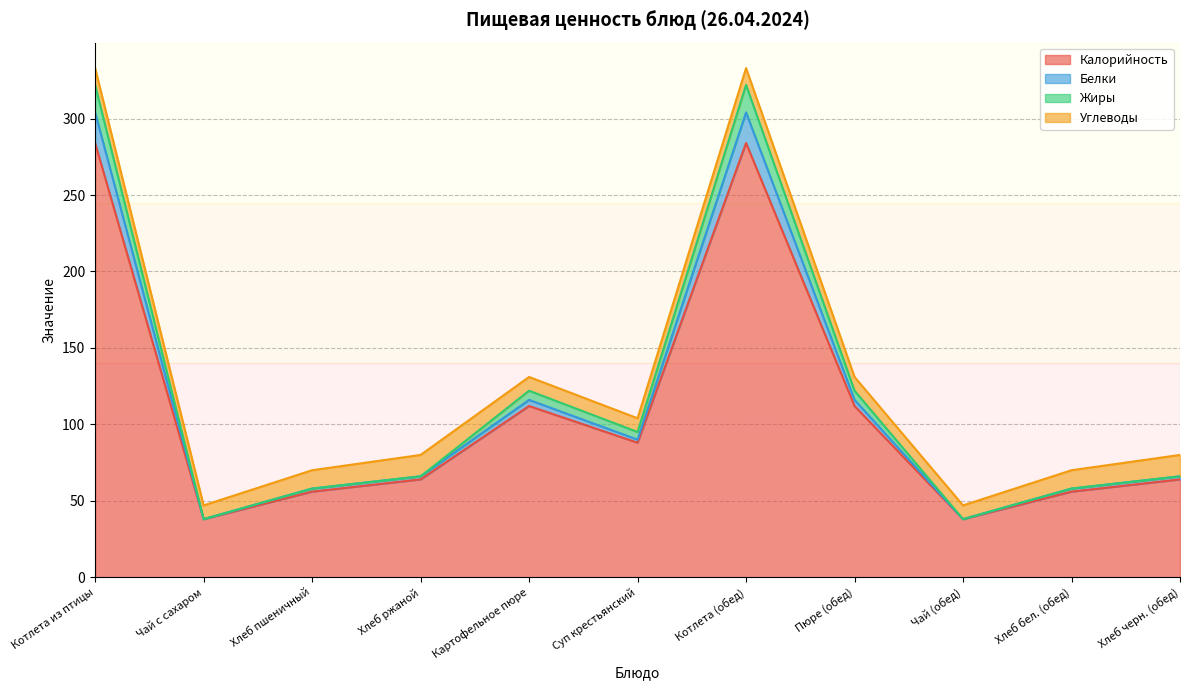

Does the chart have visible grid lines?

Yes